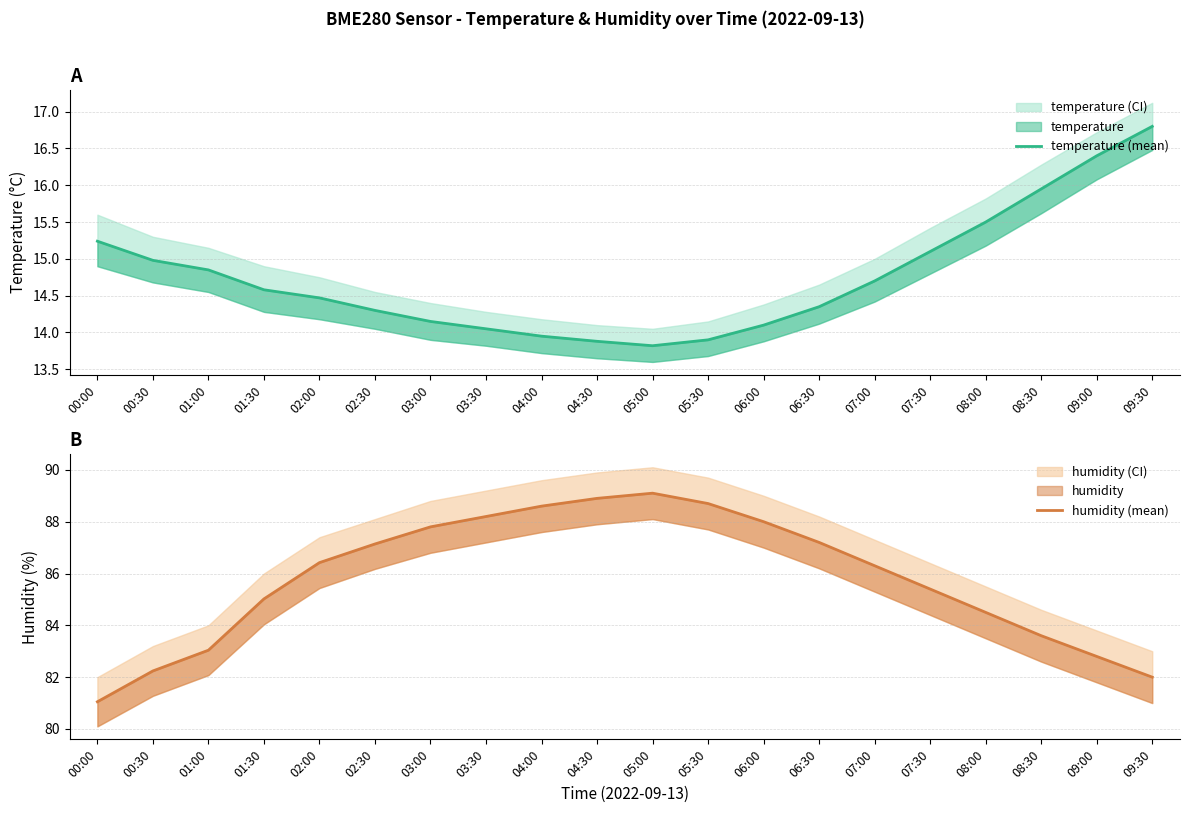

At how many categories does at least one series exceed 53?

20